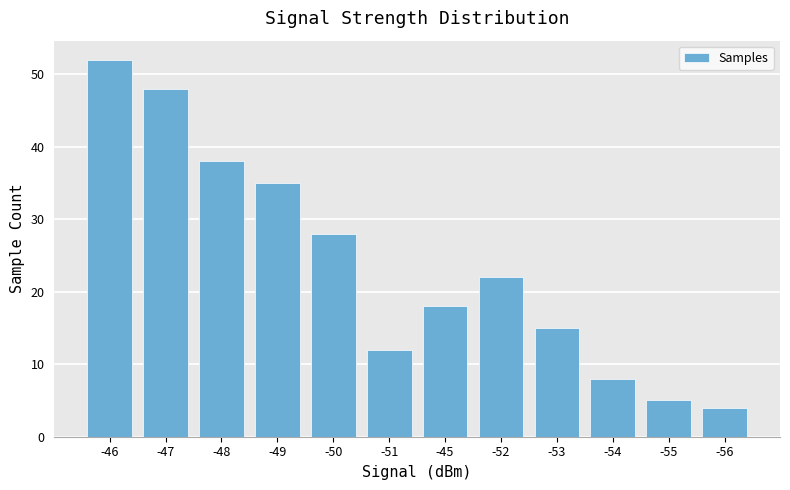

What is the label of the 3rd bar from the right?

-54